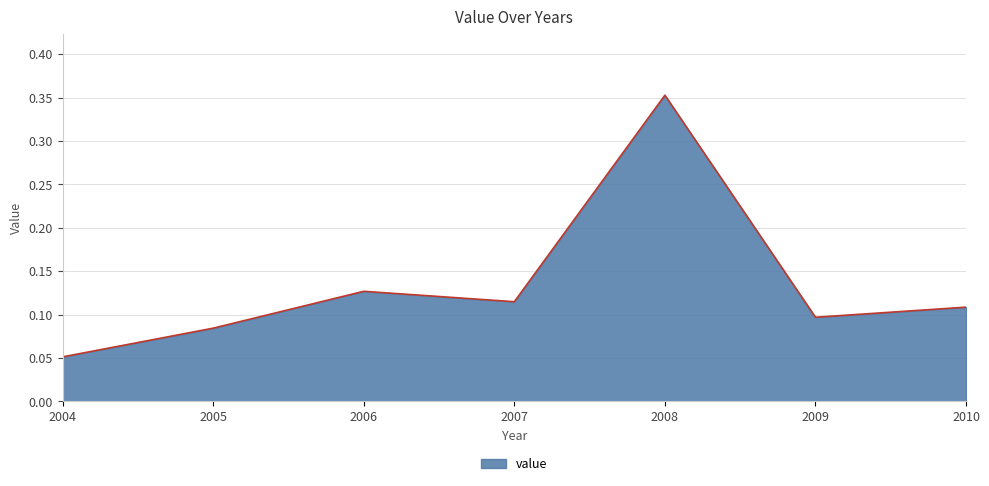

How many lines are shown in the chart?

1